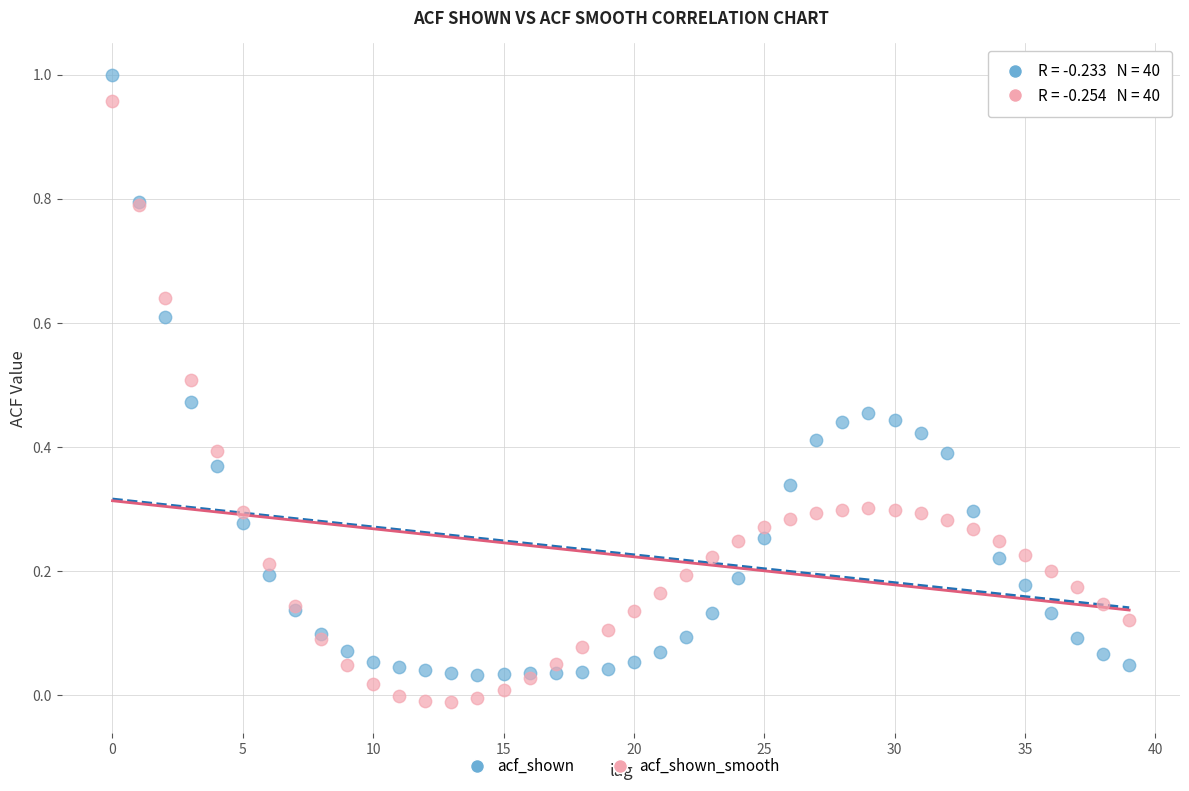

What are all the series names shown in the legend?

acf_shown, acf_shown_smooth